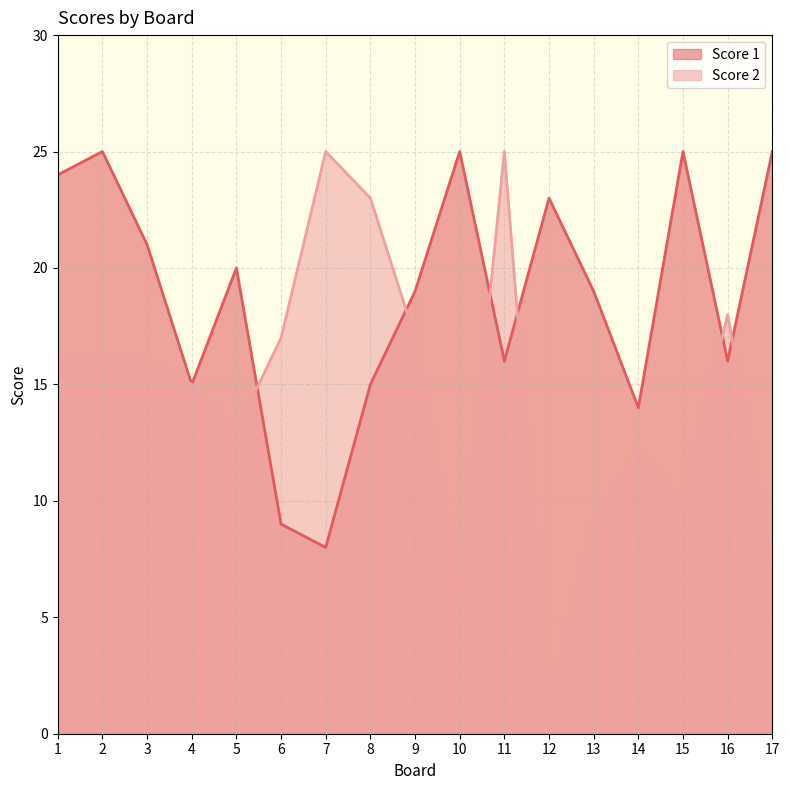

Where is Score 1 nearest to the value 16?

11